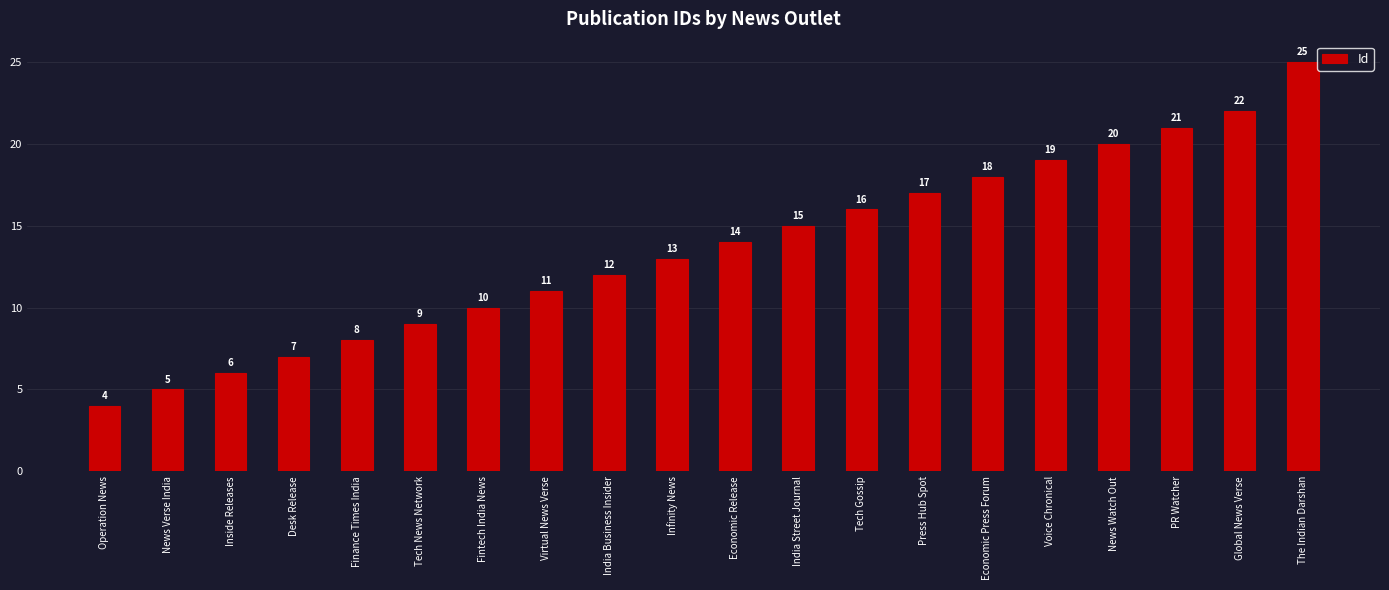

What is the label of the 18th bar from the left?

PR Watcher